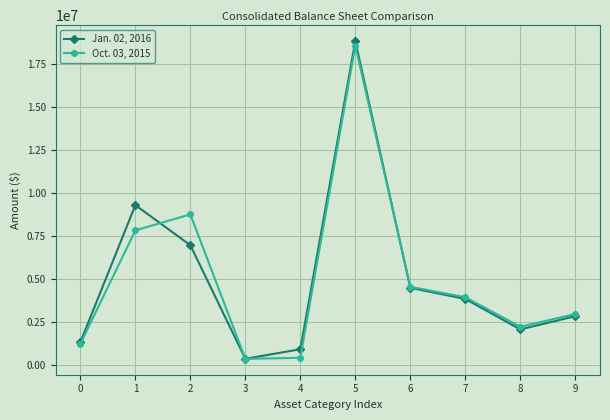

True or false: Oct. 03, 2015 and Jan. 02, 2016 intersect in this chart.

True